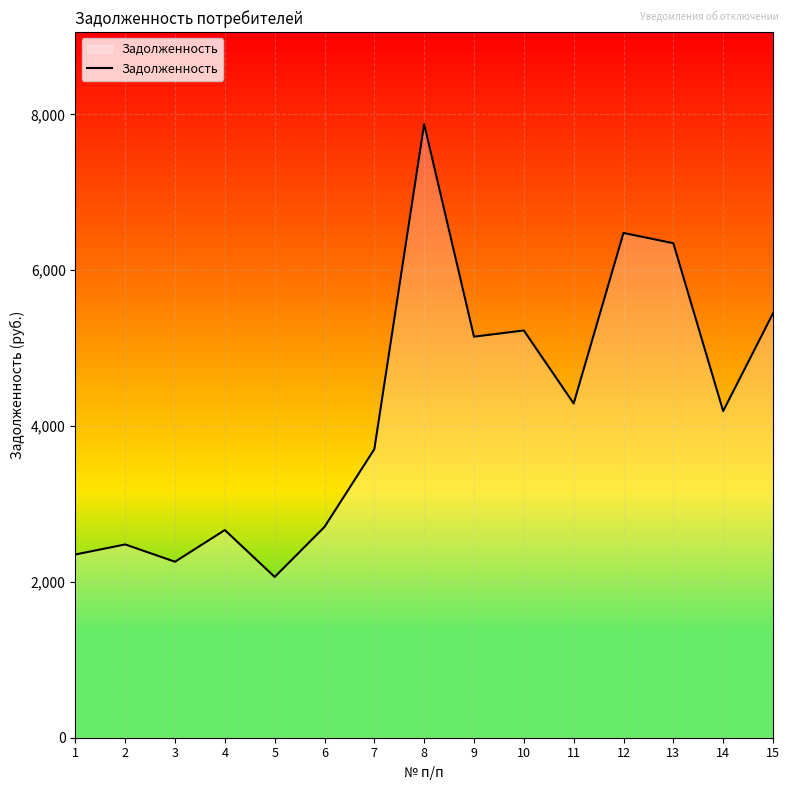

Where does the data first go above 4192?

8